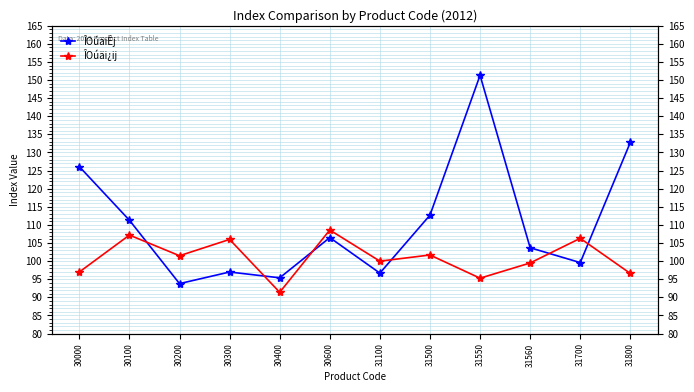

At which label is ÎOúäi¿ij closest to 100?

31100